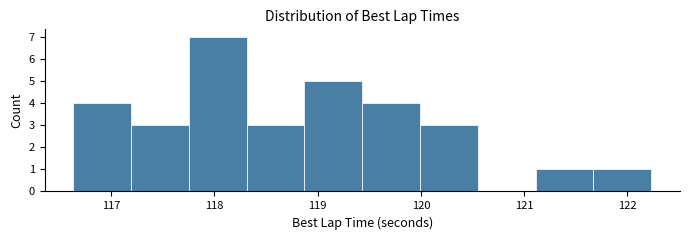

Reading left to right, transcribe this chart: for each bar, give the range it covers on the x-axis and its height. Neither the bar edges nor the heights are printed on the chart, so give them approximately, as read against the axes.

116.6 to 117.2: 4
117.2 to 117.8: 3
117.8 to 118.3: 7
118.3 to 118.9: 3
118.9 to 119.4: 5
119.4 to 120.0: 4
120.0 to 120.6: 3
120.6 to 121.1: 0
121.1 to 121.7: 1
121.7 to 122.2: 1